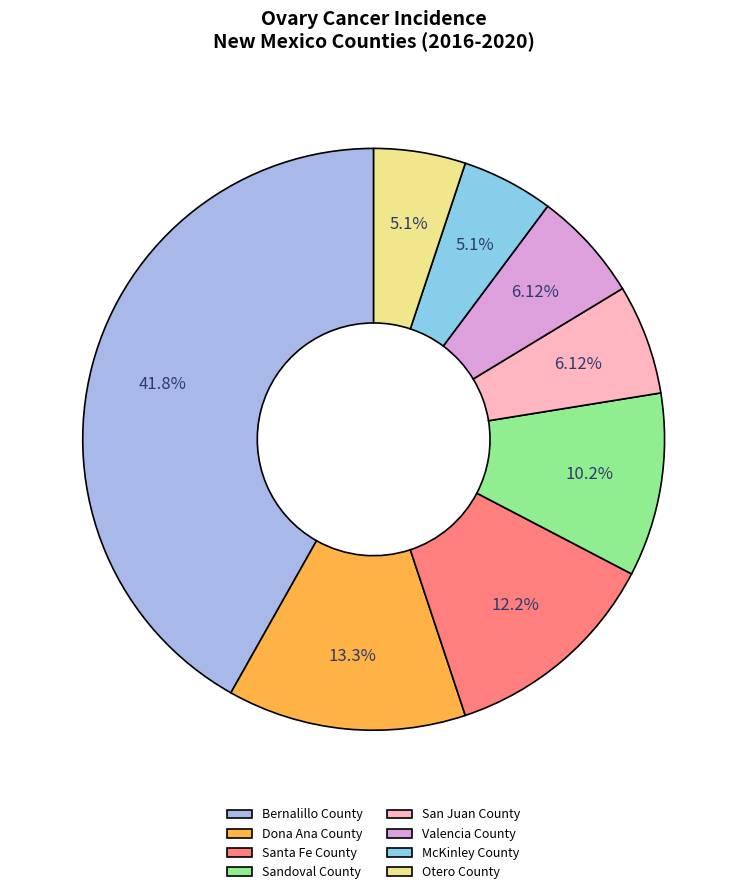

To the nearest percent, what is the combined percentage of Bernalillo County and Sandoval County?

52%